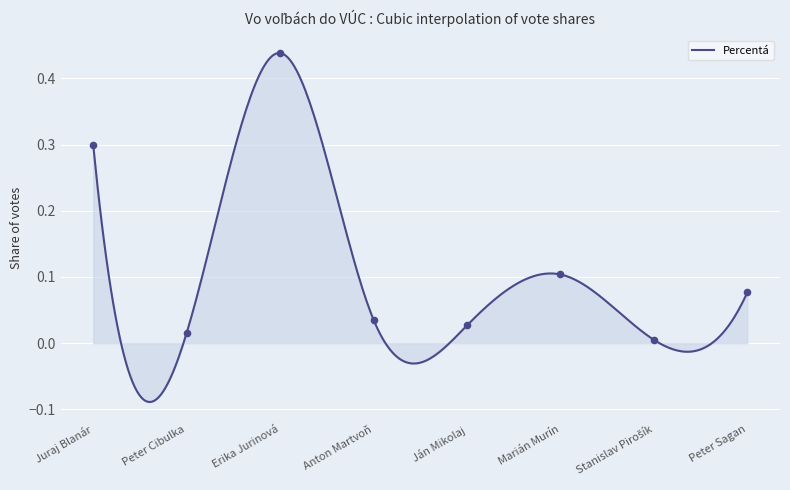

Which has a higher value, Peter Sagan or Marián Murín?

Marián Murín